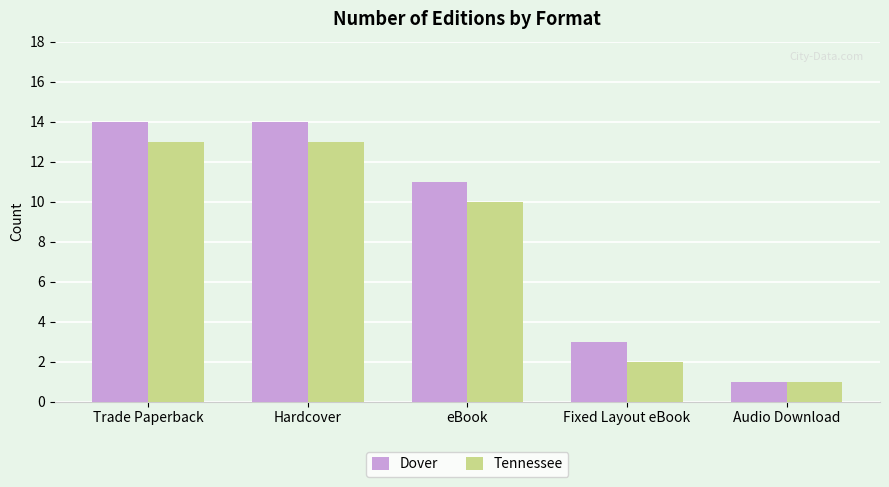

What is the value of the Tennessee bar at the 5th from the left?

1